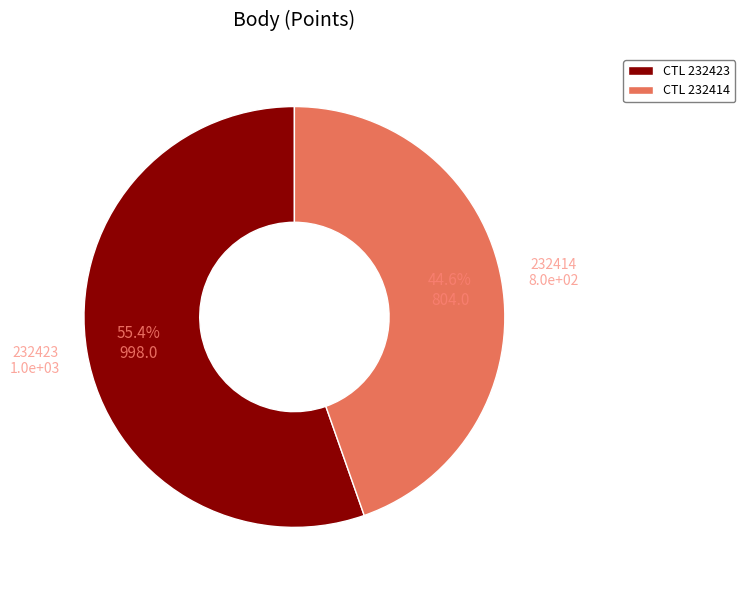

What is the ratio of the value at 232423 to the value at 232414?

1.2